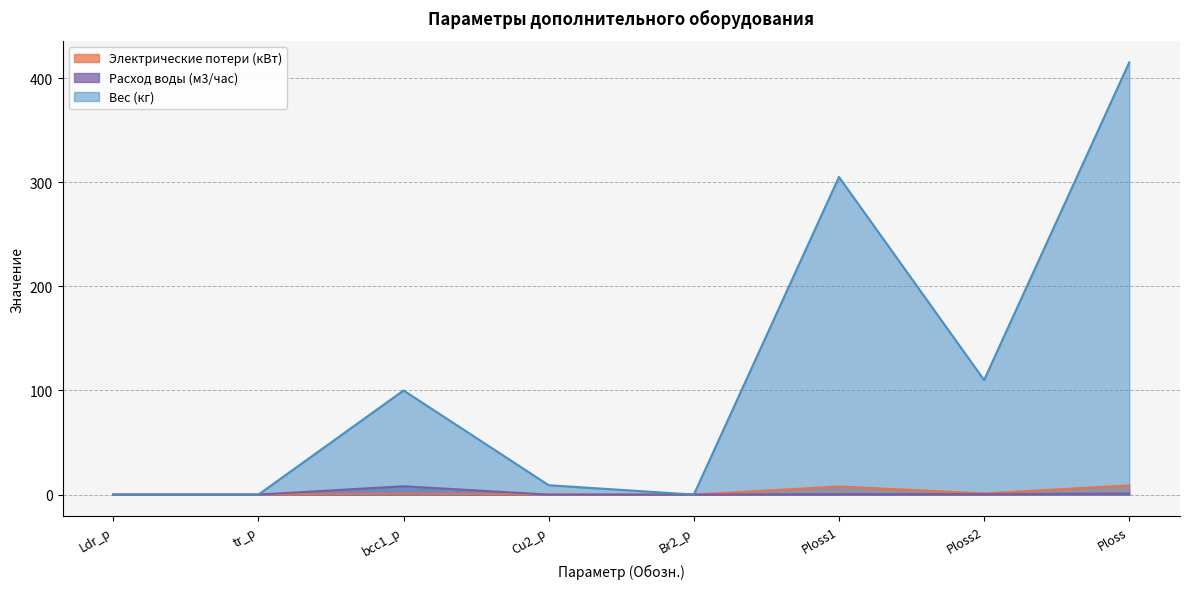

At which category is the sum across all series the highest?

Ploss